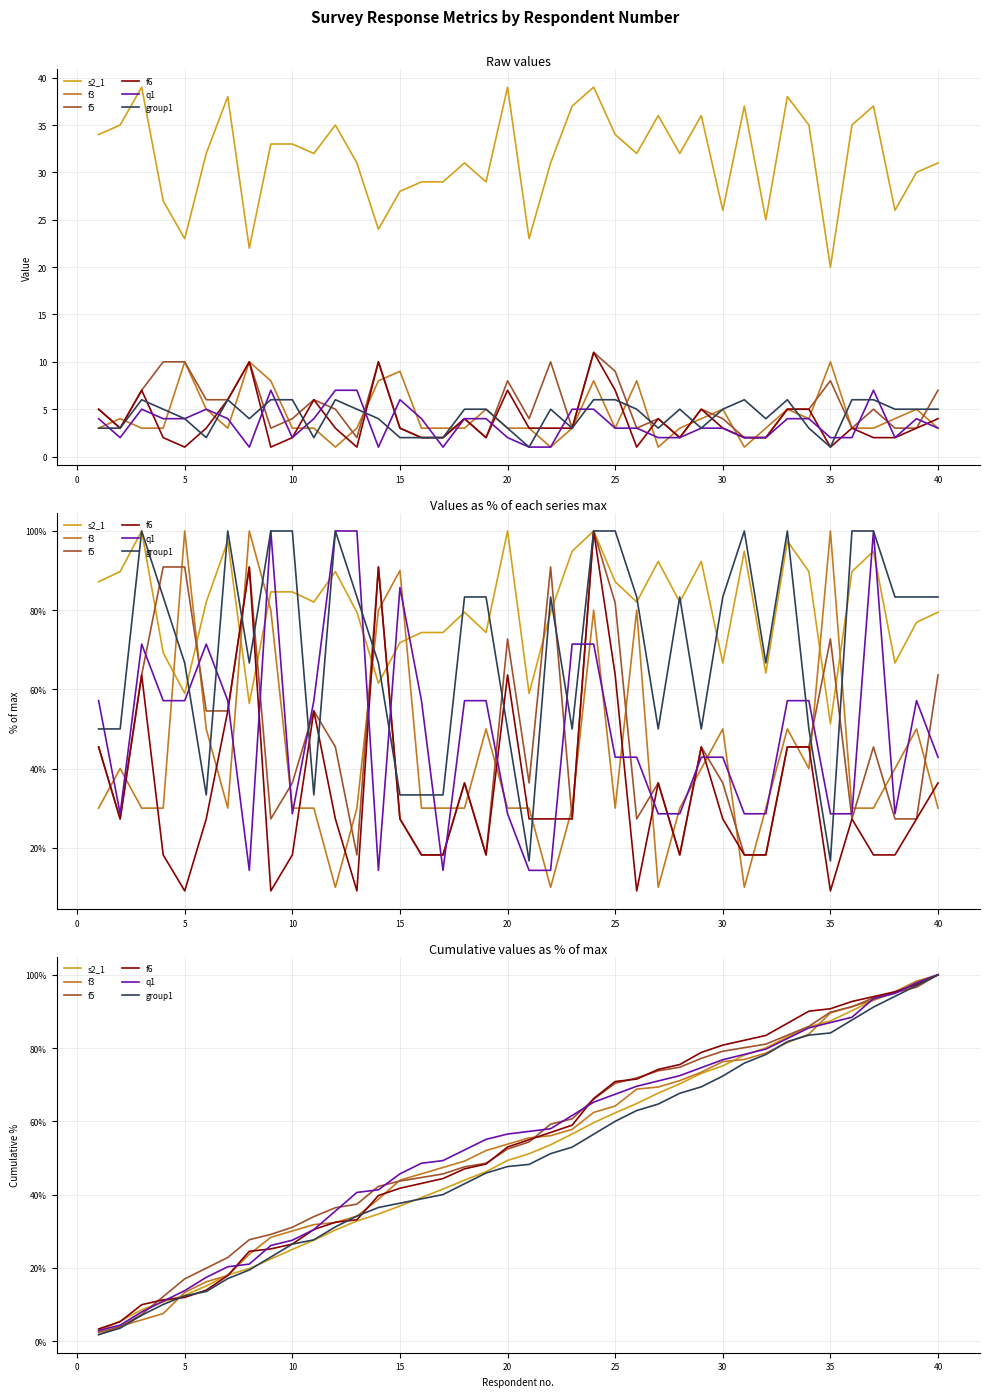

True or false: s2_1 has more than 0 interior local peaks.

False